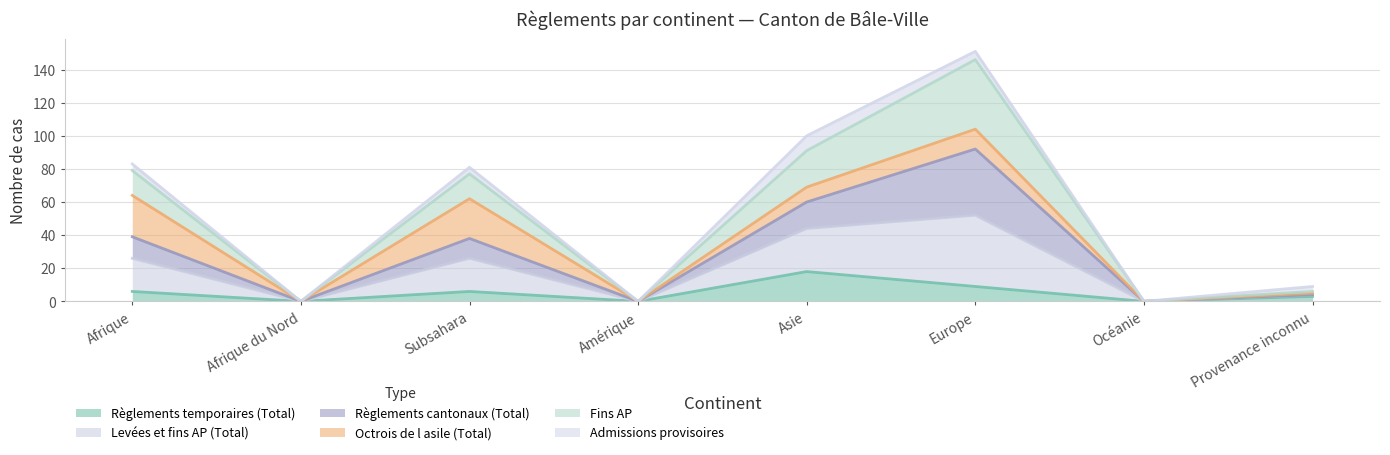

The value of Règlements temporaires (Total) at Subsahara is 6. True or false?

True